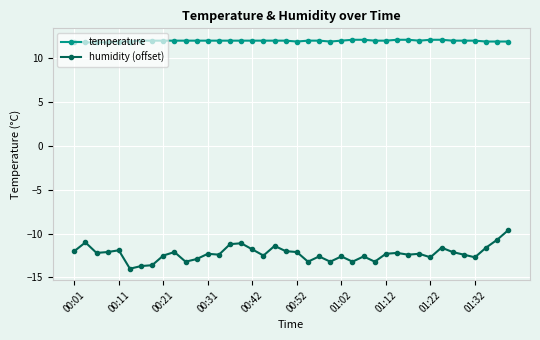

How many data points does each series have?

40